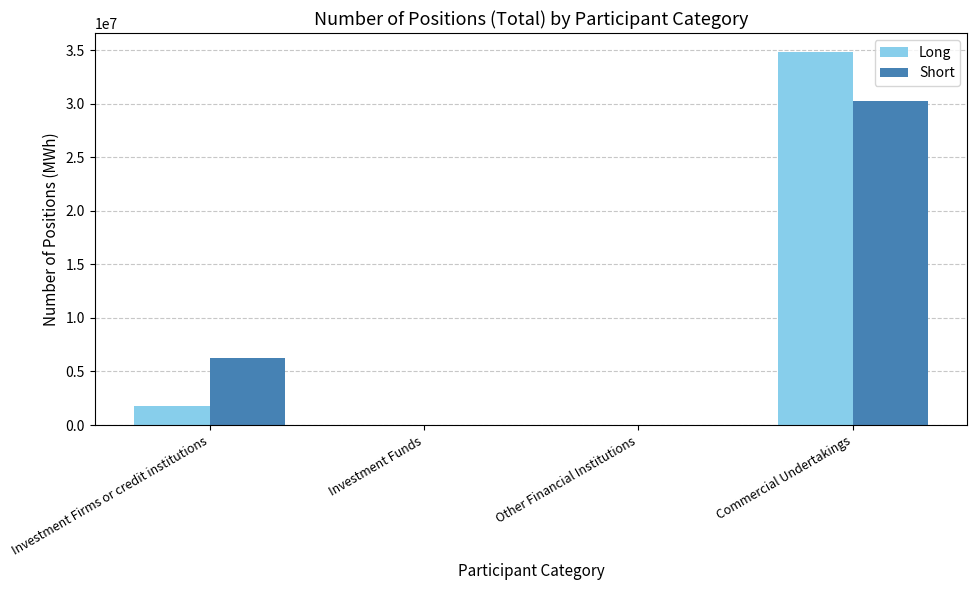

What are all the series names shown in the legend?

Long, Short